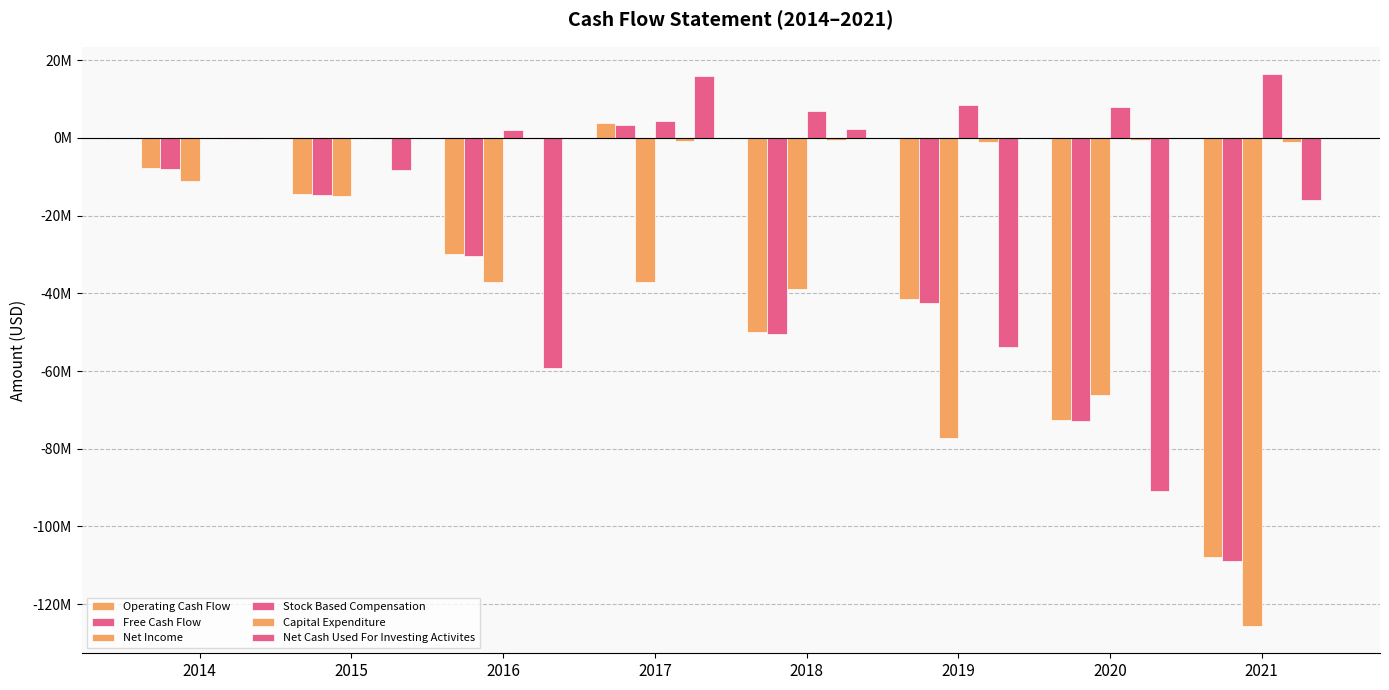

Are the bars grouped side by side (vs. stacked)?

Yes